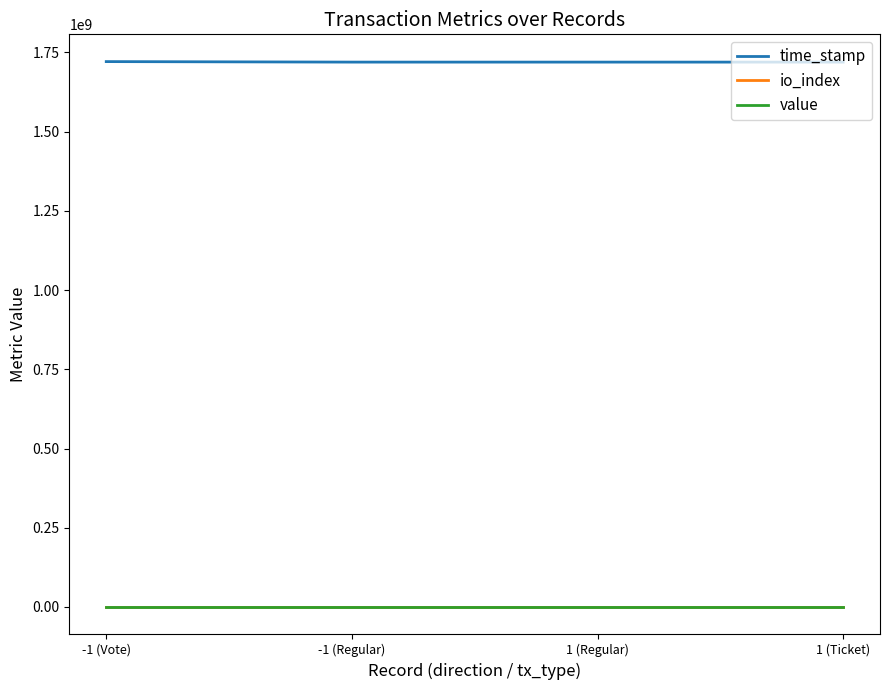

What is the maximum value shown in the chart?

1721165291.0